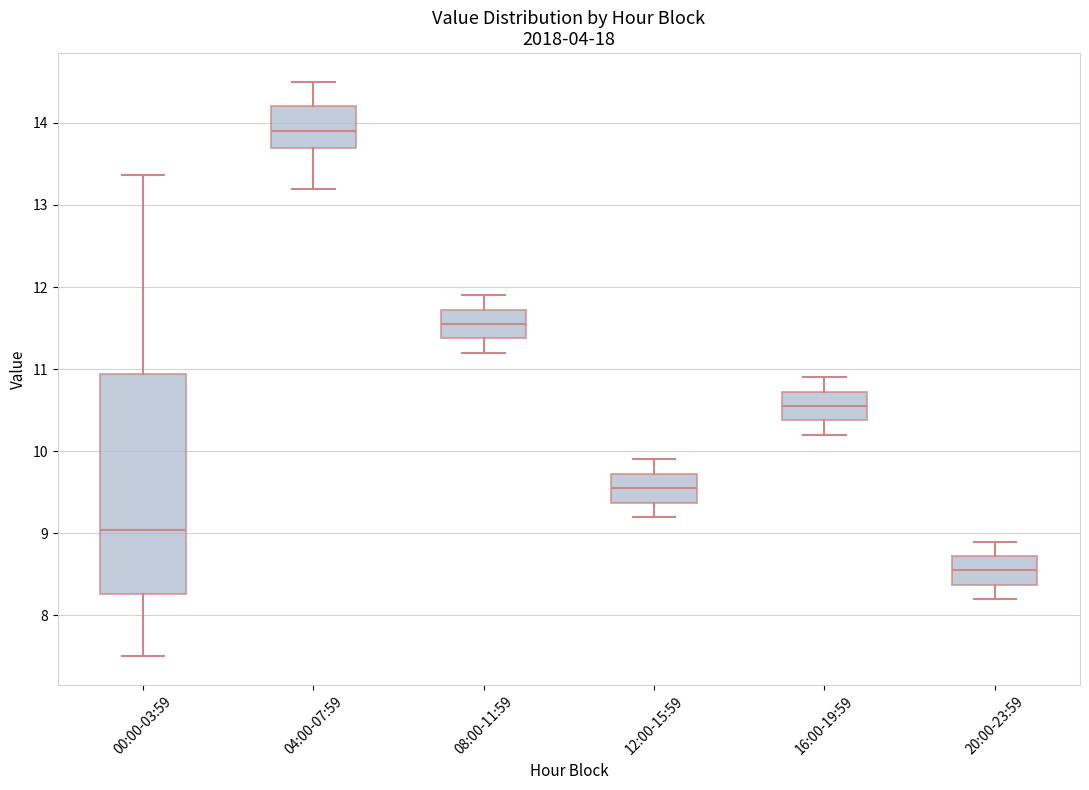

Comparing the boxes themselves (not the whiskers), which one is the tallest?

00:00-03:59